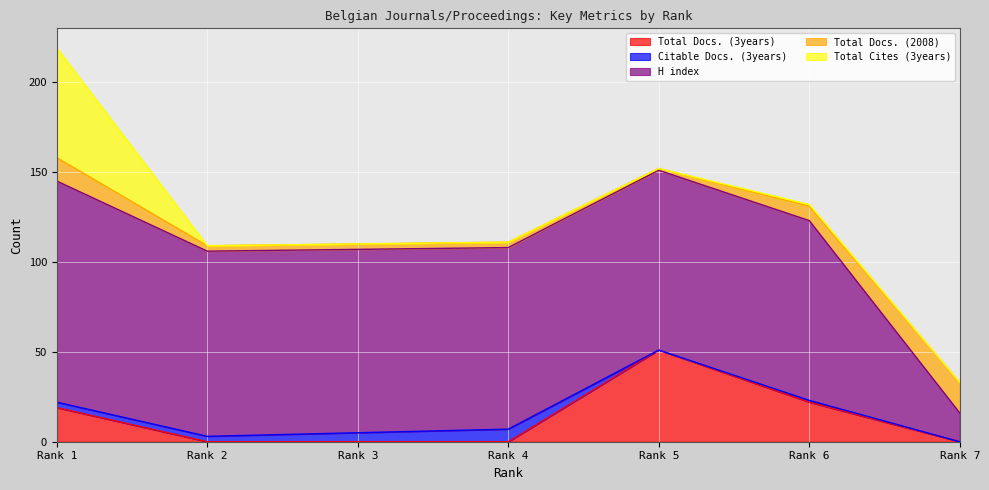

What is the greatest value displayed?

123